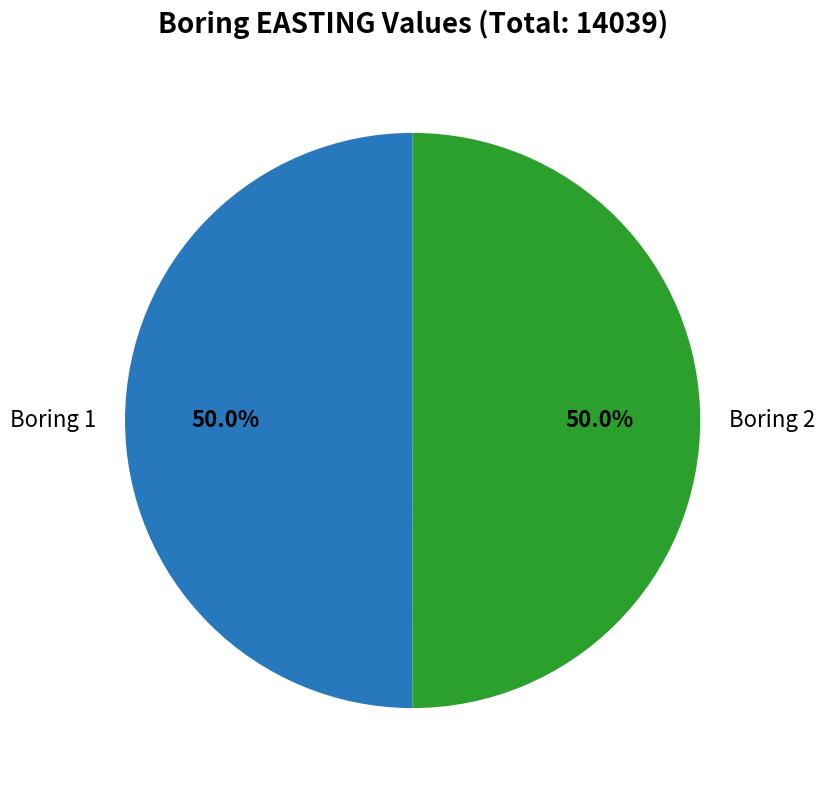

How many segments does this pie chart have?

2